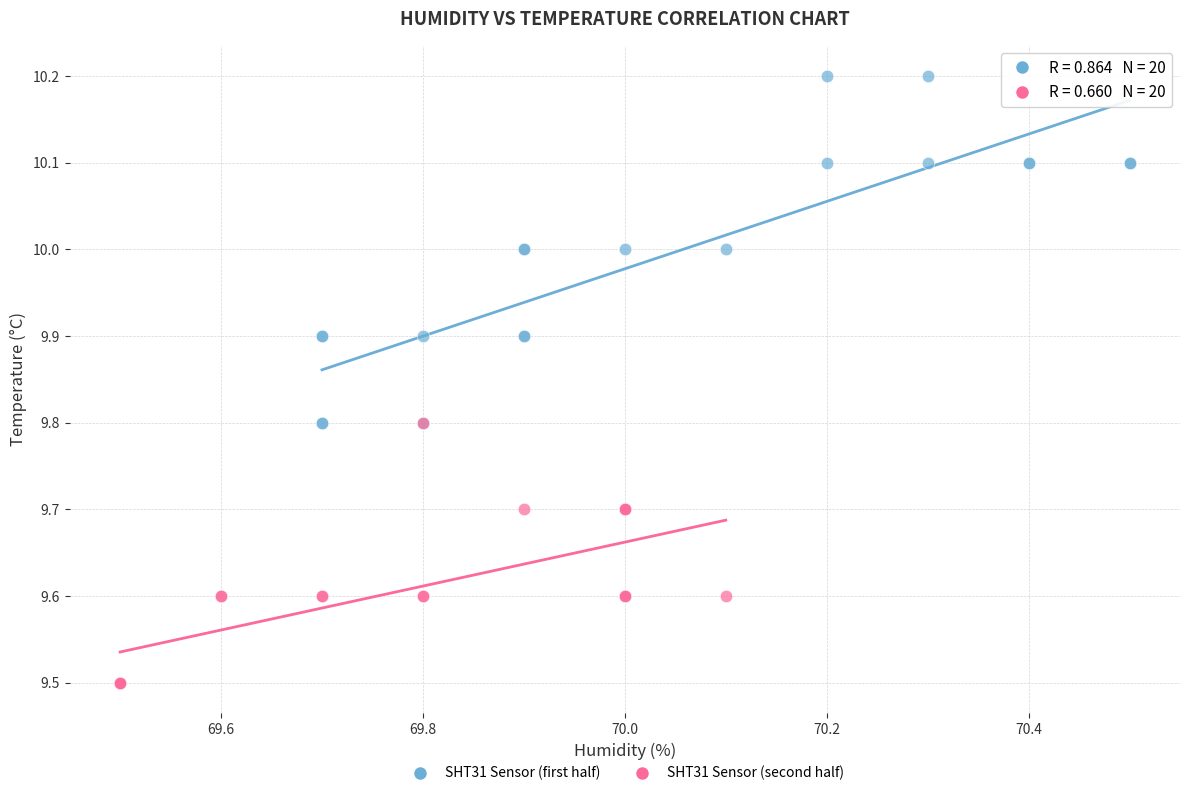

Which series reaches the maximum Y coordinate?

SHT31 Sensor (first half)